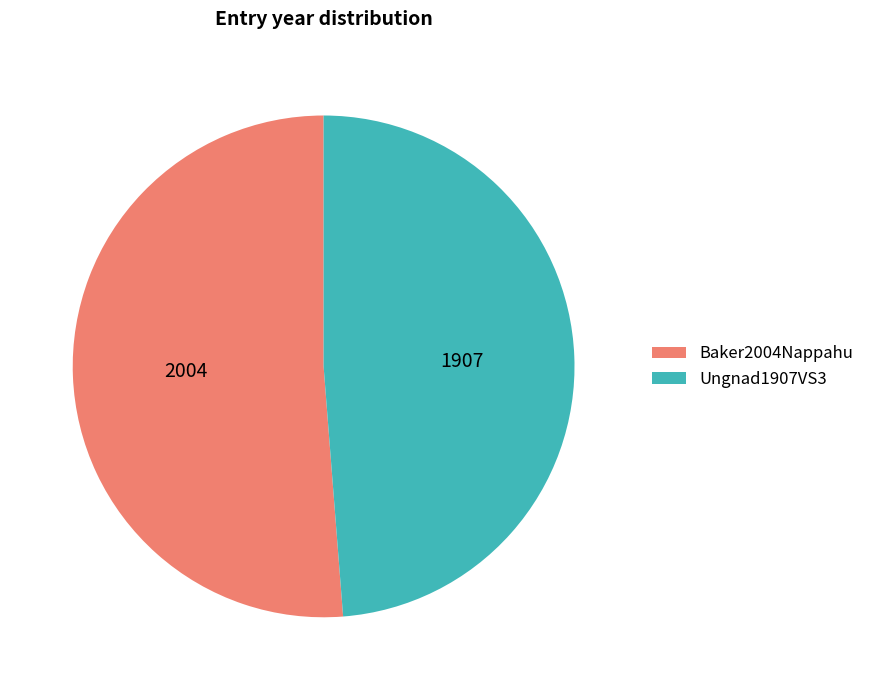

Count the number of slices in the pie.

2